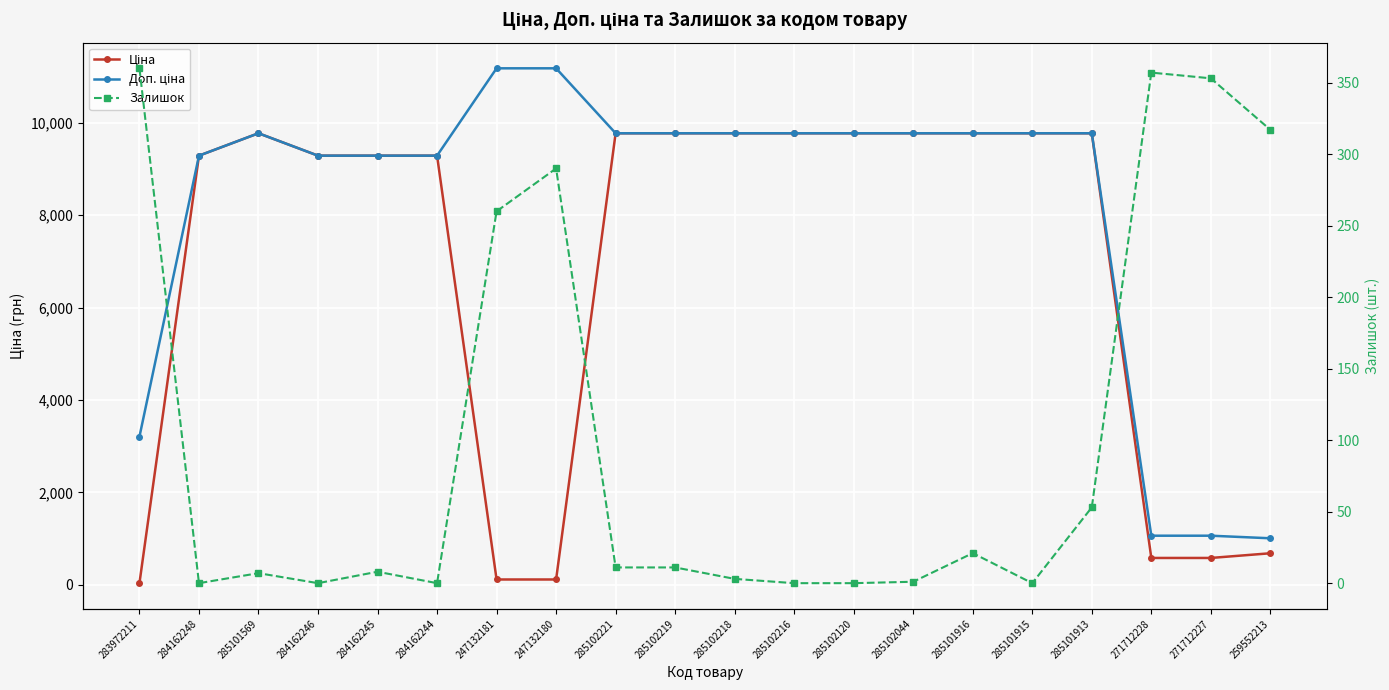

What is the difference between the Доп. ціна values at 247132180 and 283972211?

7977.0